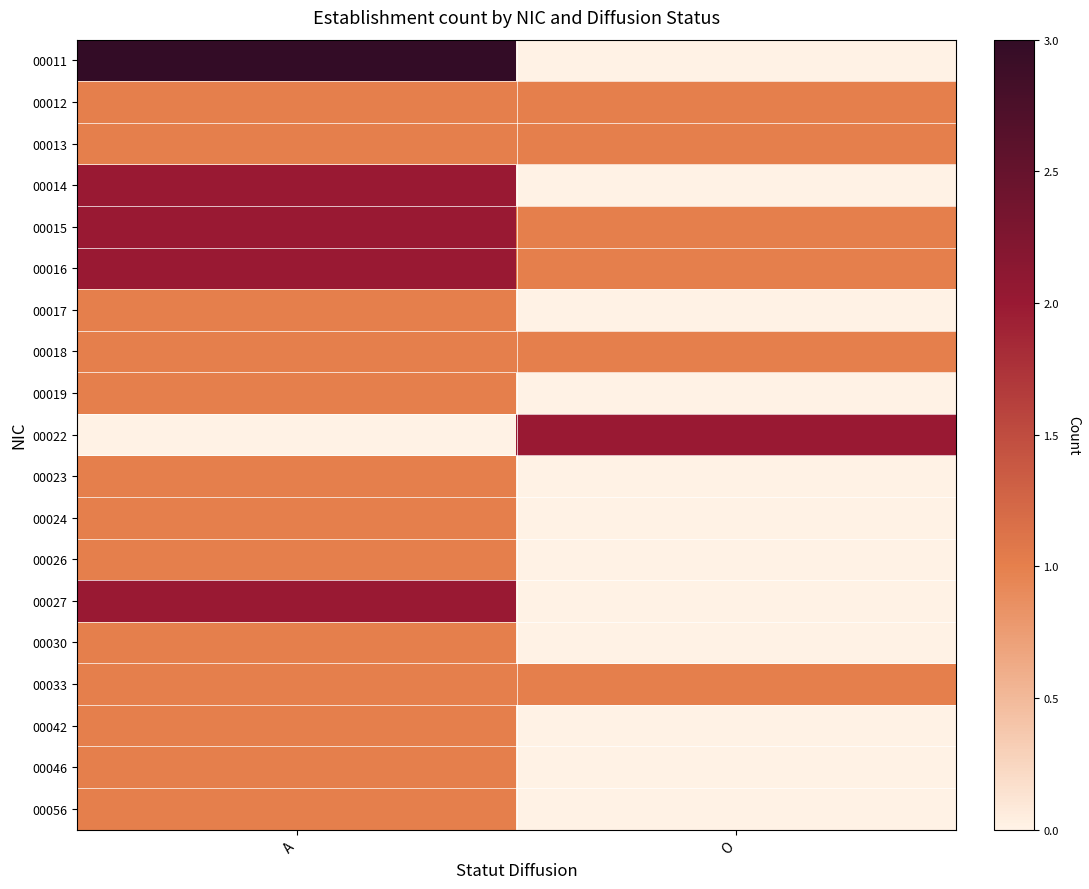

Reading right to left, transcribe all the data shown in this chart.

00011: O=0	A=3
00012: O=1	A=1
00013: O=1	A=1
00014: O=0	A=2
00015: O=1	A=2
00016: O=1	A=2
00017: O=0	A=1
00018: O=1	A=1
00019: O=0	A=1
00022: O=2	A=0
00023: O=0	A=1
00024: O=0	A=1
00026: O=0	A=1
00027: O=0	A=2
00030: O=0	A=1
00033: O=1	A=1
00042: O=0	A=1
00046: O=0	A=1
00056: O=0	A=1